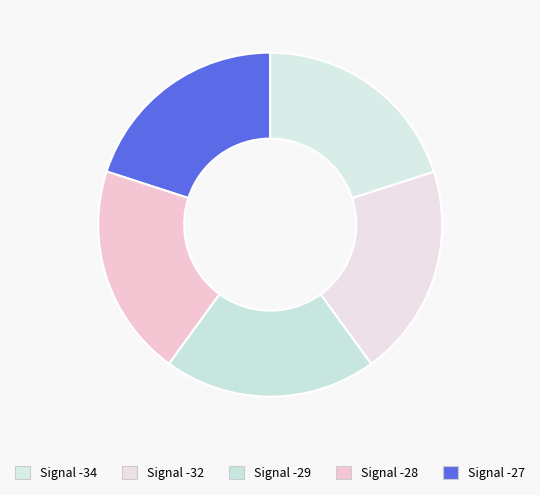

To the nearest percent, what is the average slice percentage?

20%